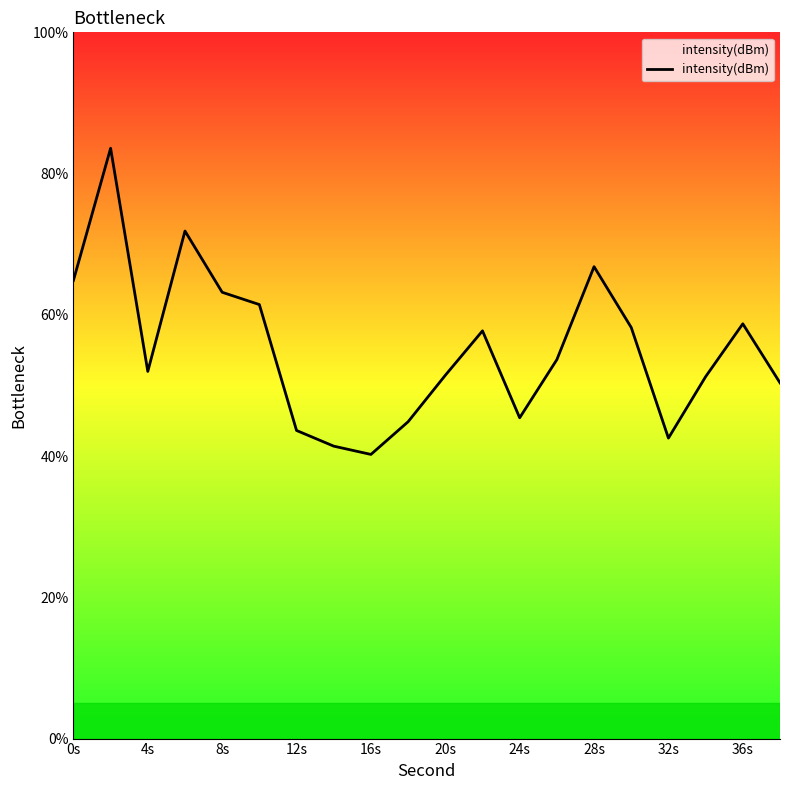

How many interior local valleys (lower than both neighbors) does the data have?

4